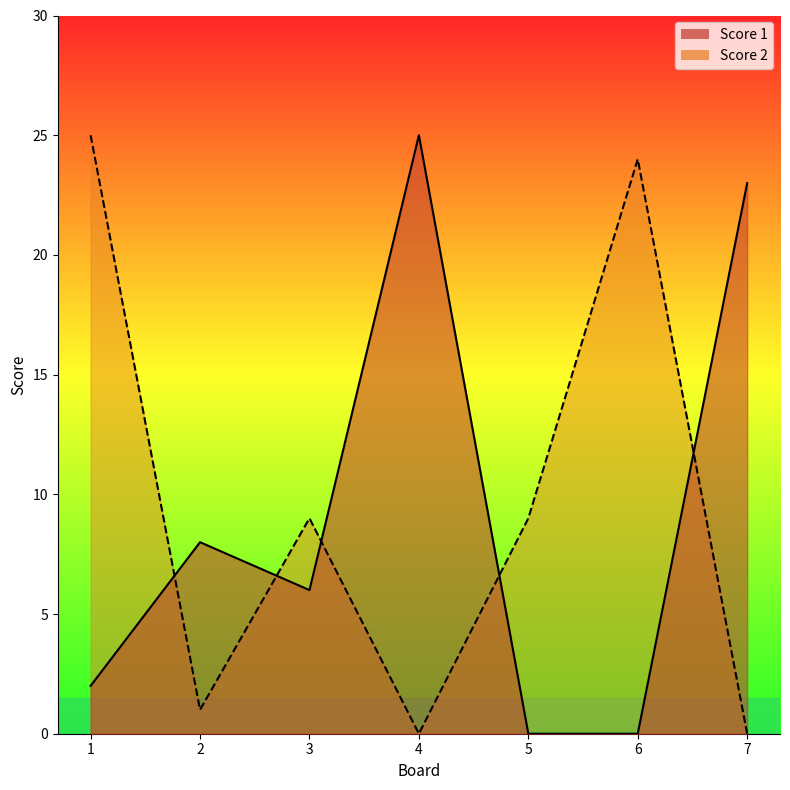

Reading right to left, list all the values displayed in this chart.

Score 1: 7=23	6=0	5=0	4=25	3=6	2=8	1=2
Score 2: 7=0	6=24	5=9	4=0	3=9	2=1	1=25